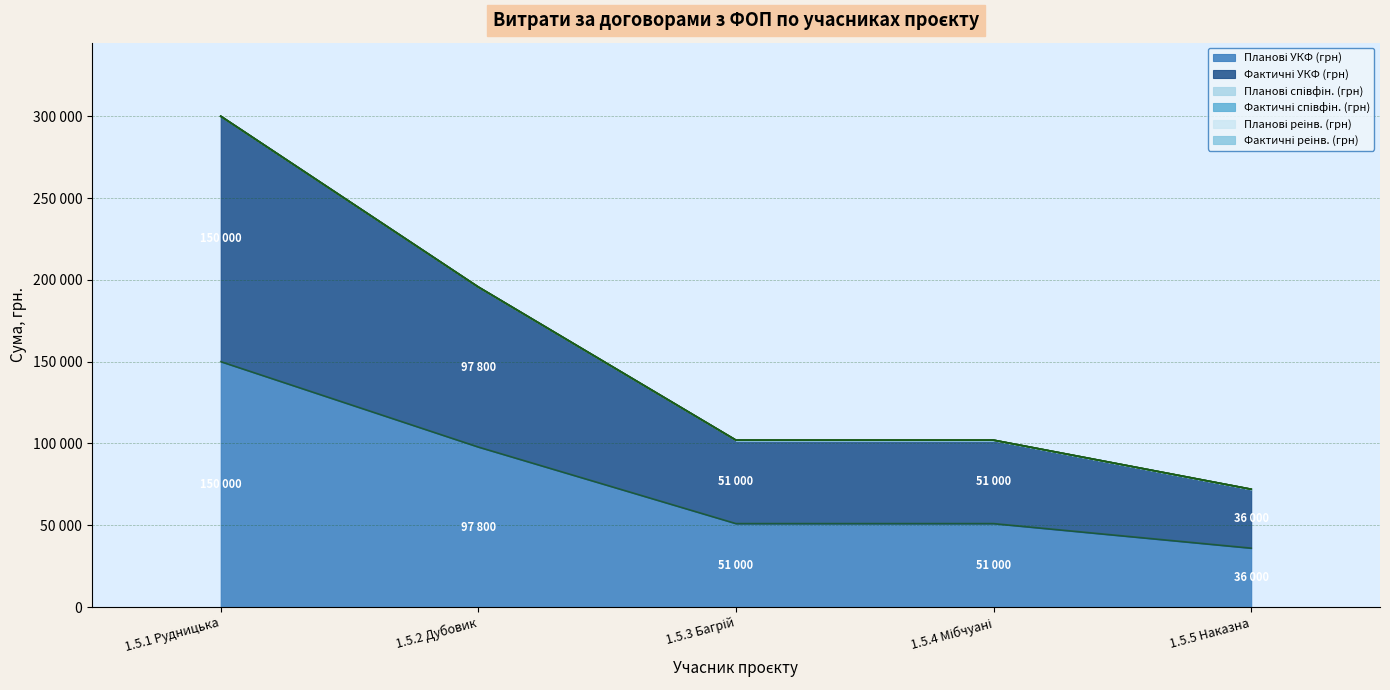

Is the value of Фактичні співфін. (грн) at 1.5.1 Рудницька greater than the value of Планові реінв. (грн) at 1.5.3 Багрій?

No